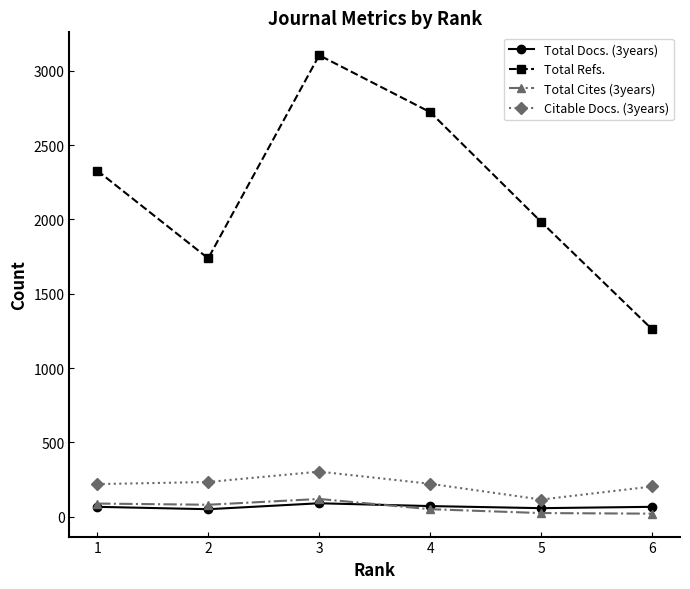

What is the difference between the second highest and second lowest values in the Total Docs. (3years) series?

14